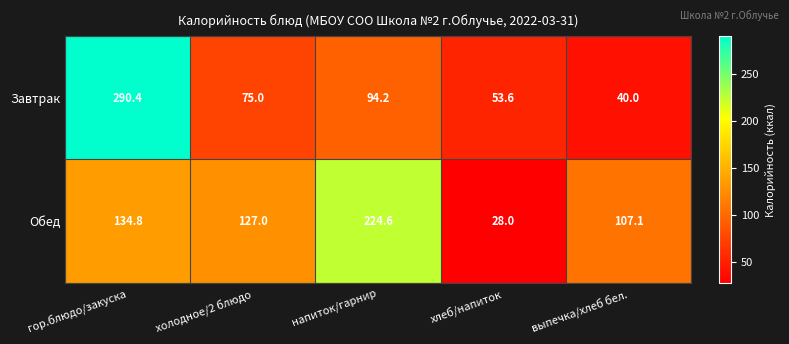

Is it true that Завтрак equals 25.3 at выпечка/хлеб бел.?

False